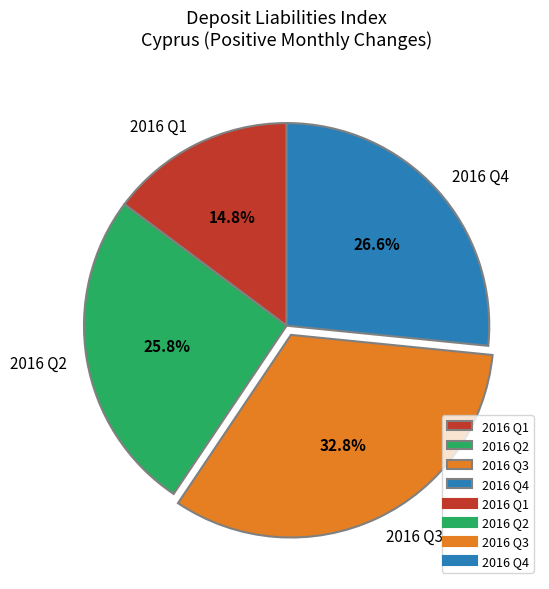

What is the ratio of the value at 2016 Q4 to the value at 2016 Q3?

0.8